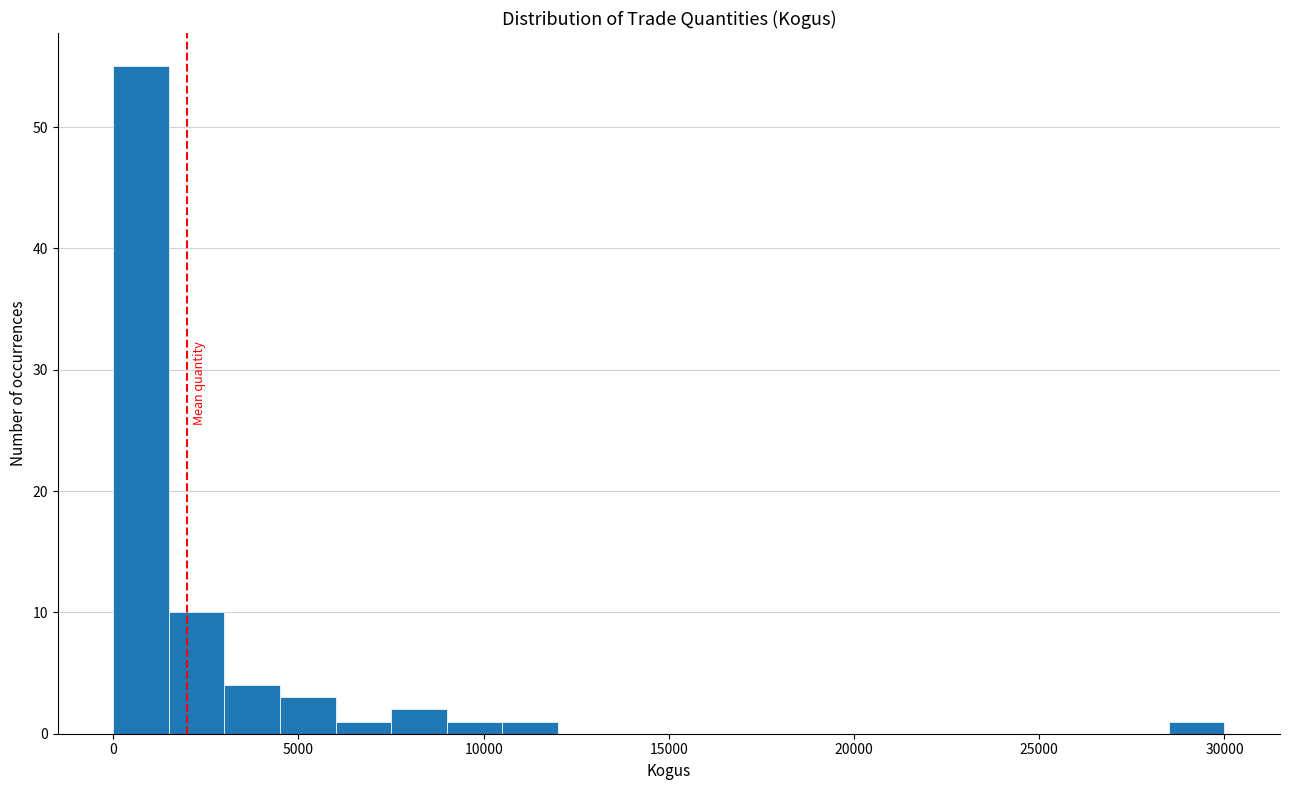

Around what value on the x-axis is the tallest bar? Give the approximate position of its centre, as read against the axis.

1000